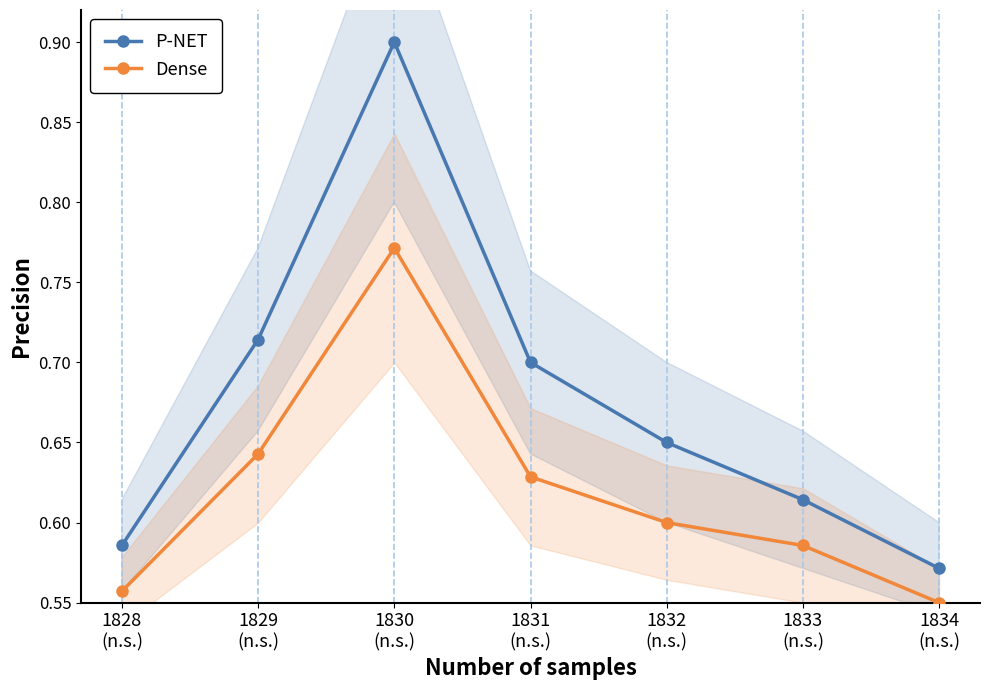

How many data points does each series have?

7